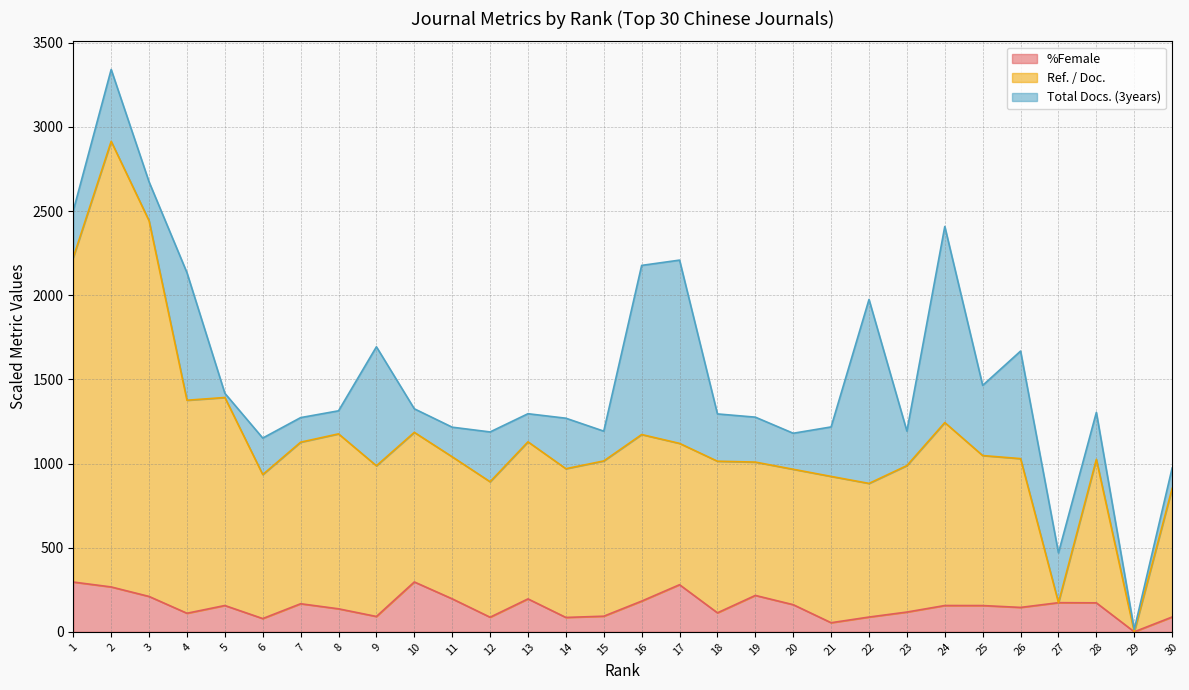

What is the maximum value for %Female?

296.3